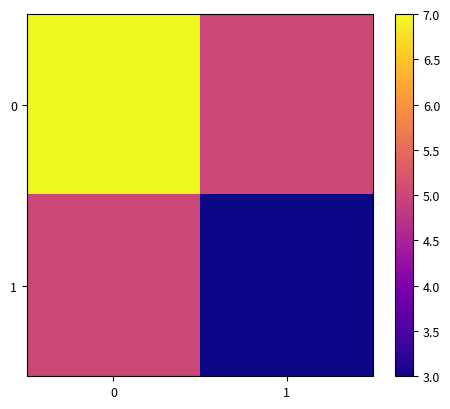

Reading right to left, extract all data points from this chart.

0: 1=5	0=7
1: 1=3	0=5